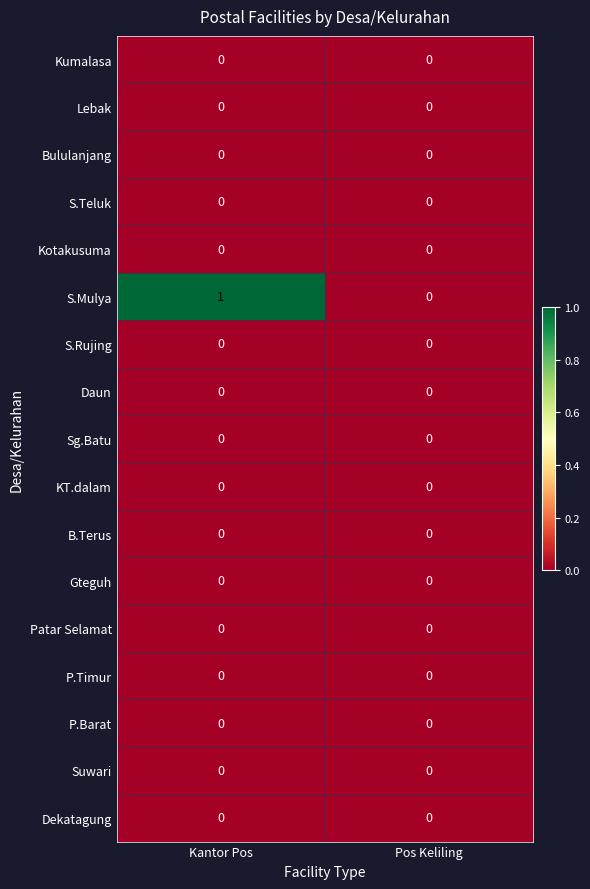

Is it true that S.Rujing equals 0 at Pos Keliling?

True